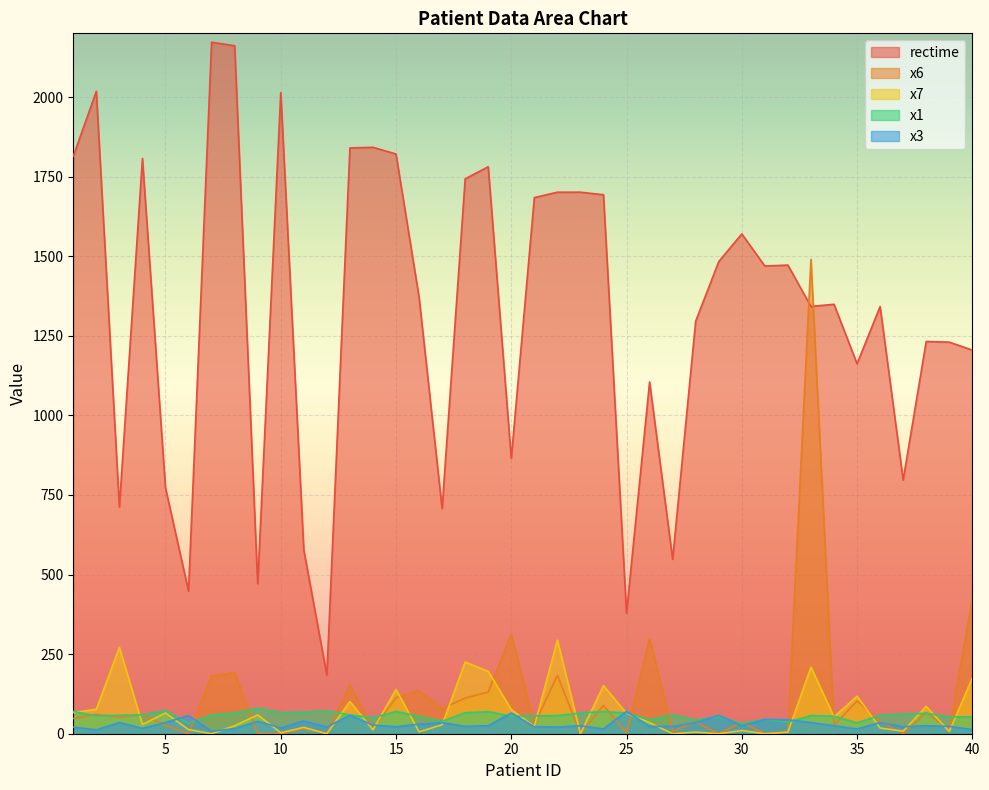

Where do x6 and x1 first cross each other?

1 and 2